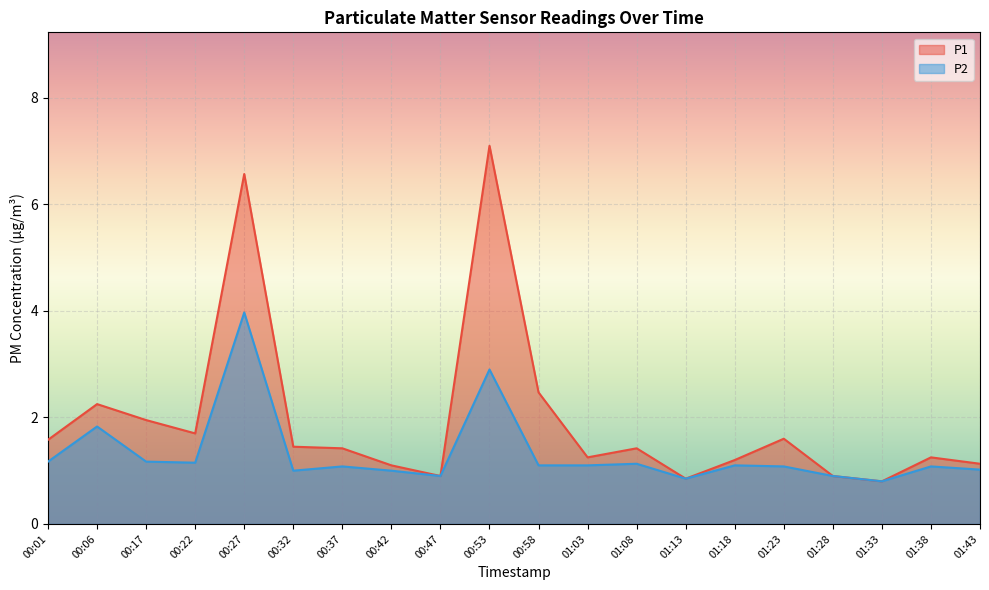

True or false: P2 has more than 1 interior local peaks.

True